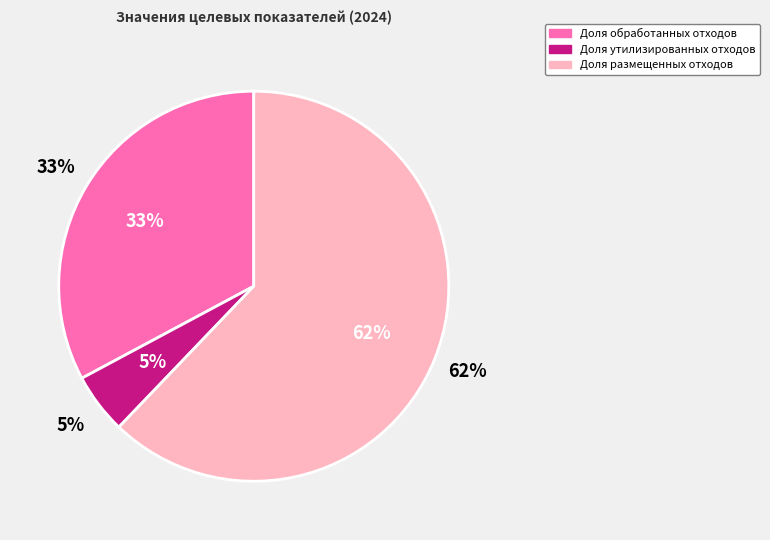

Which slice represents more than half of the pie?

Доля размещенных отходов